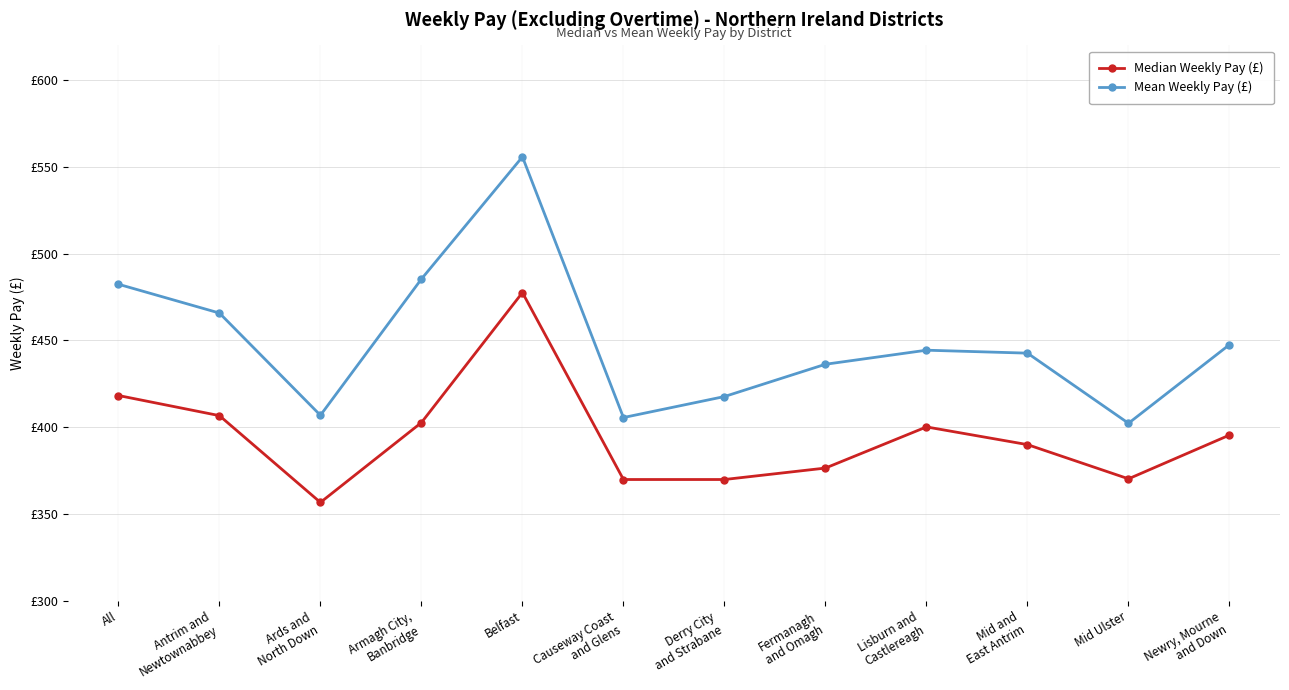

Does the chart have visible grid lines?

Yes